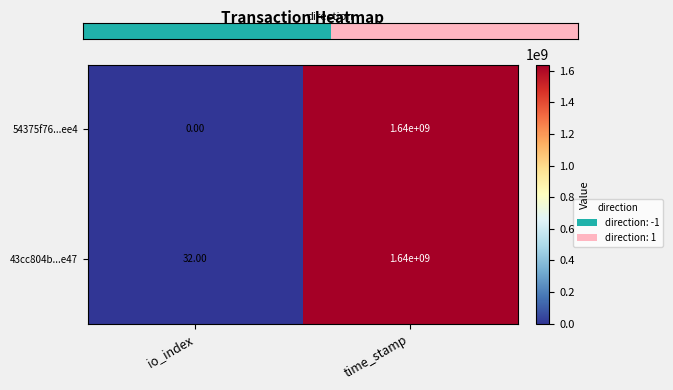

List the labels in order of 43cc804b...e47 value, smallest first.

io_index, time_stamp